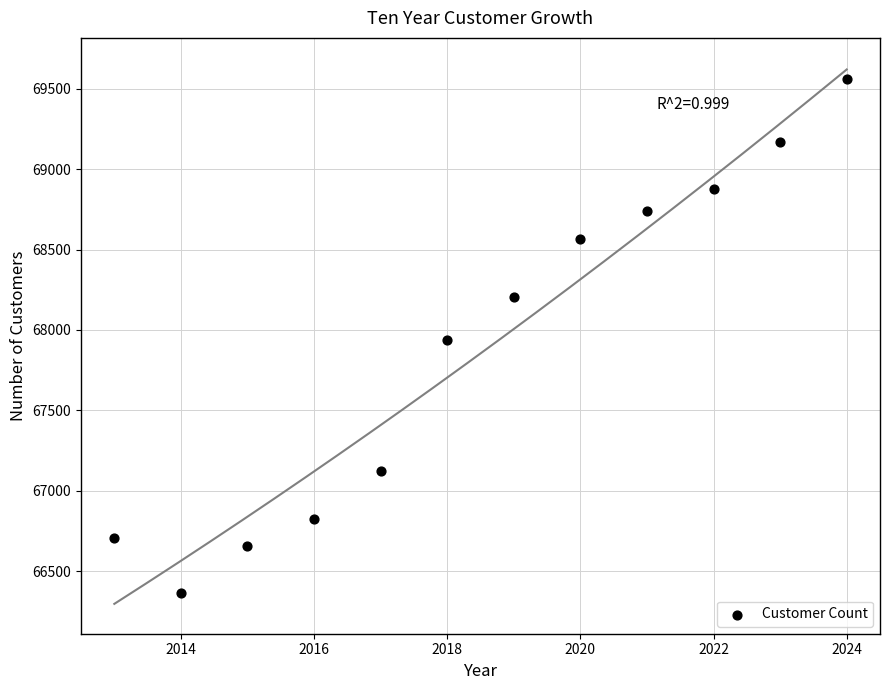

What is the range of X values (max minus min)?

11